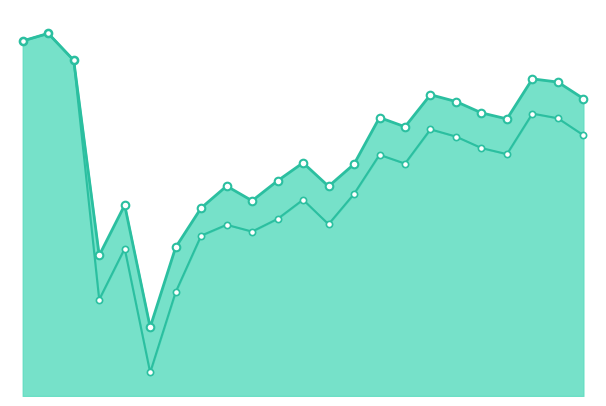

At how many categories does at least one series exceed 65?

20